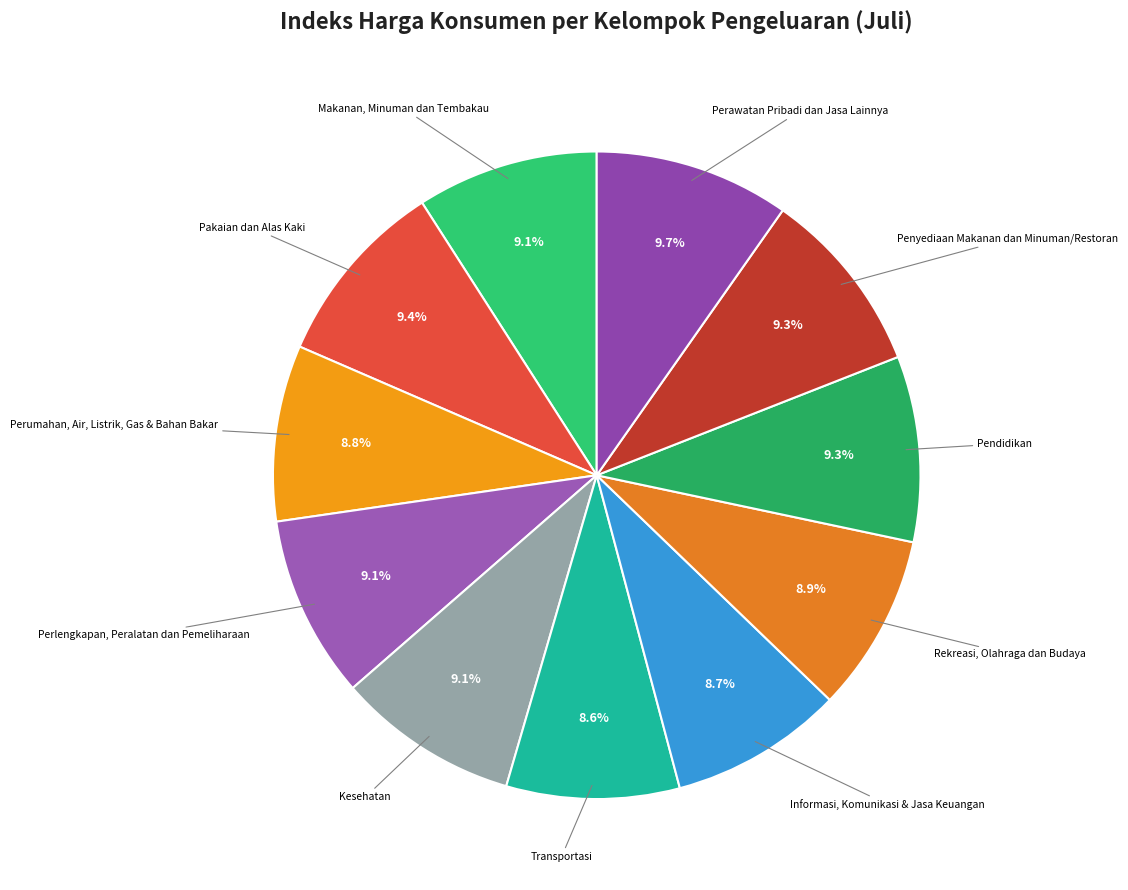

How many segments does this pie chart have?

11